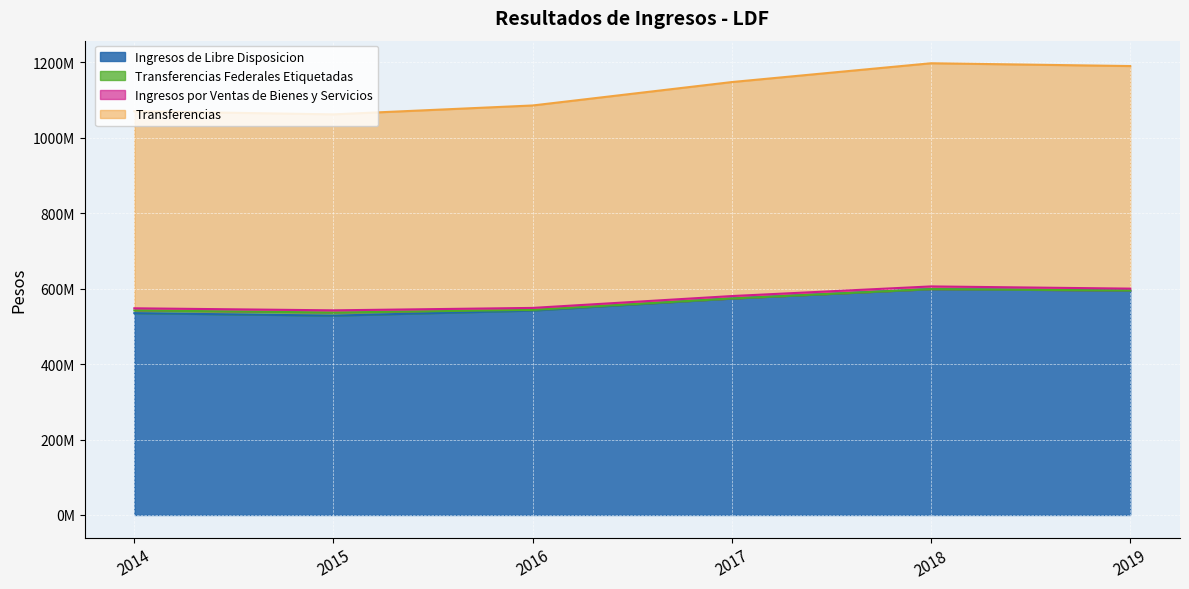

How many interior local valleys does the Ingresos de Libre Disposicion series have?

1